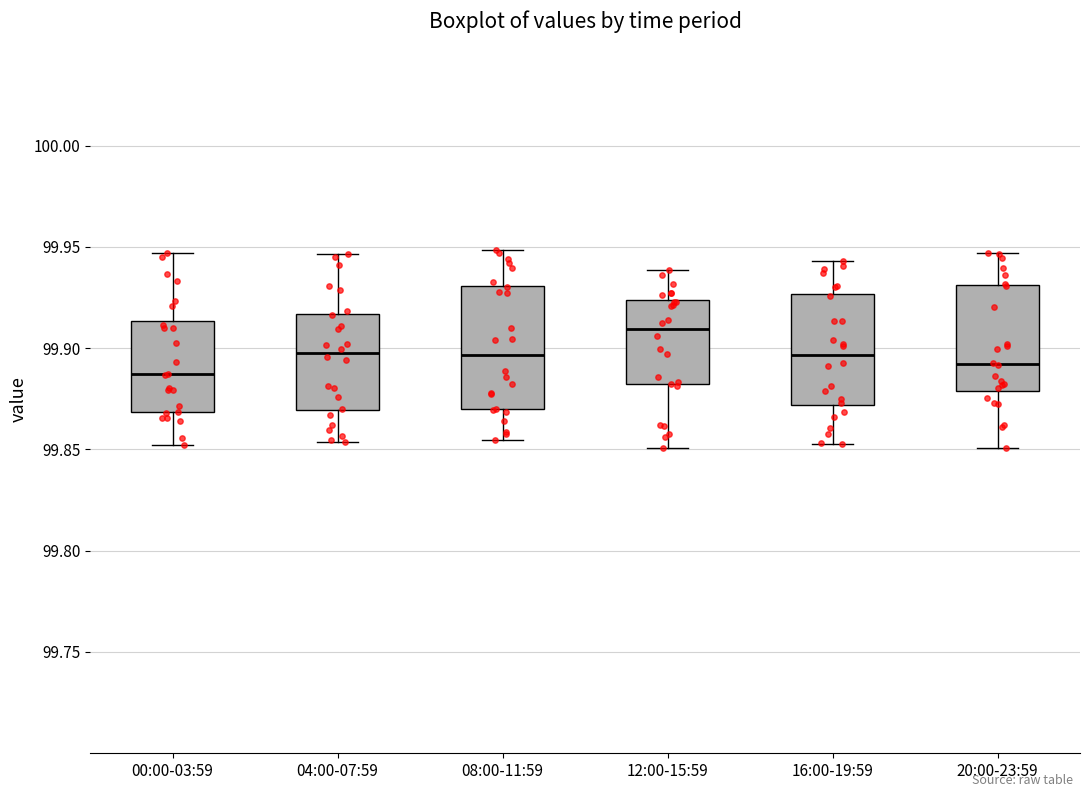

Where is the lower edge of the box for 20:00-23:59 on the y-axis? The values are not printed on the chart, so give them approximately, as read against the axis.

99.880